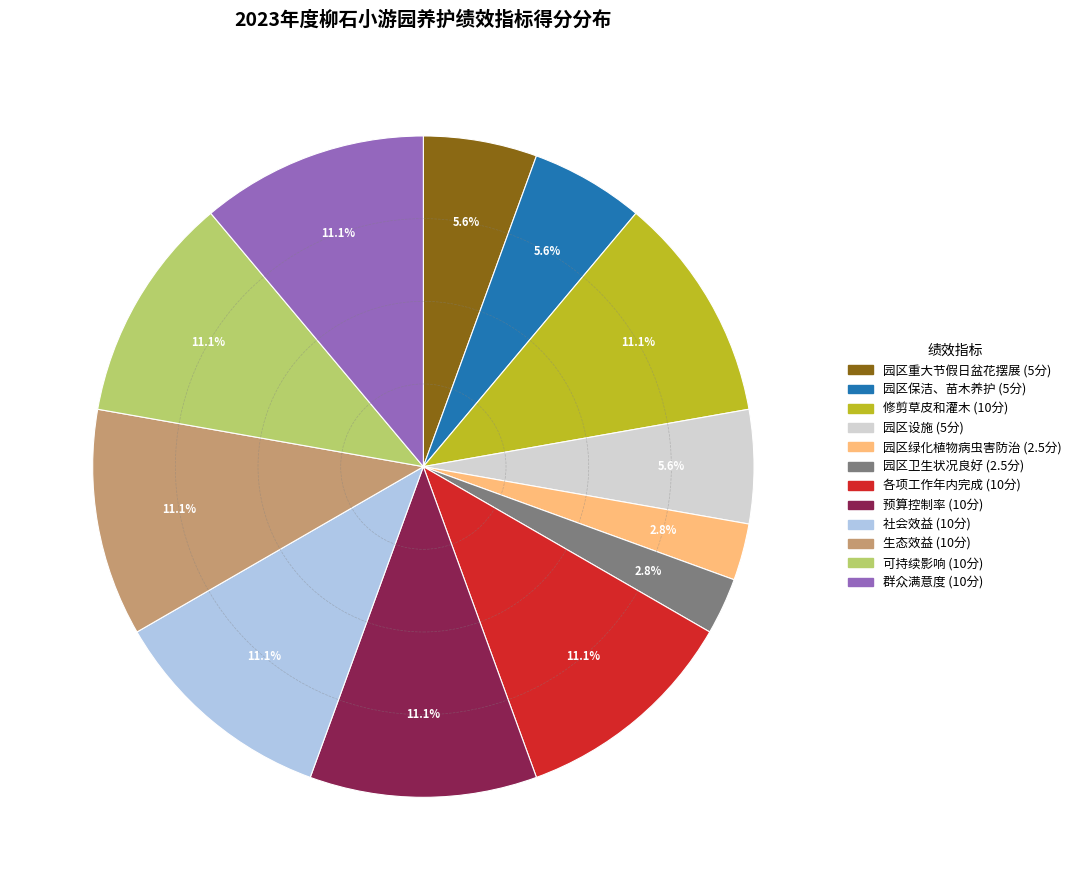

To the nearest percent, what is the difference between the 各项工作年内完成 and 园区卫生状况良好 slice percentages?

8%